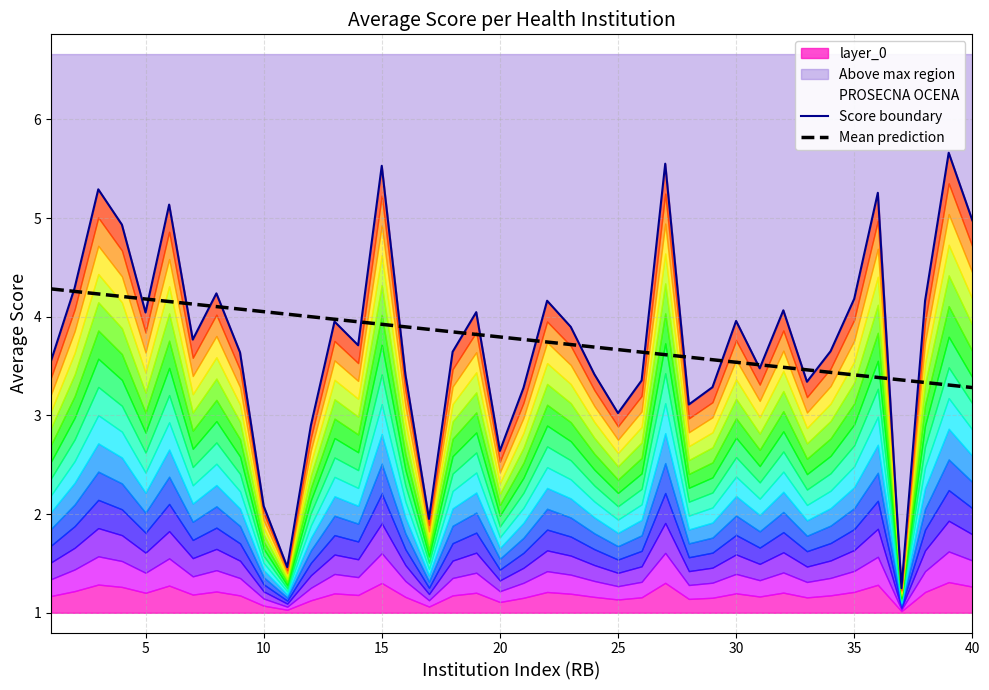

Is it true that Mean prediction equals 3.5 at 30?

True